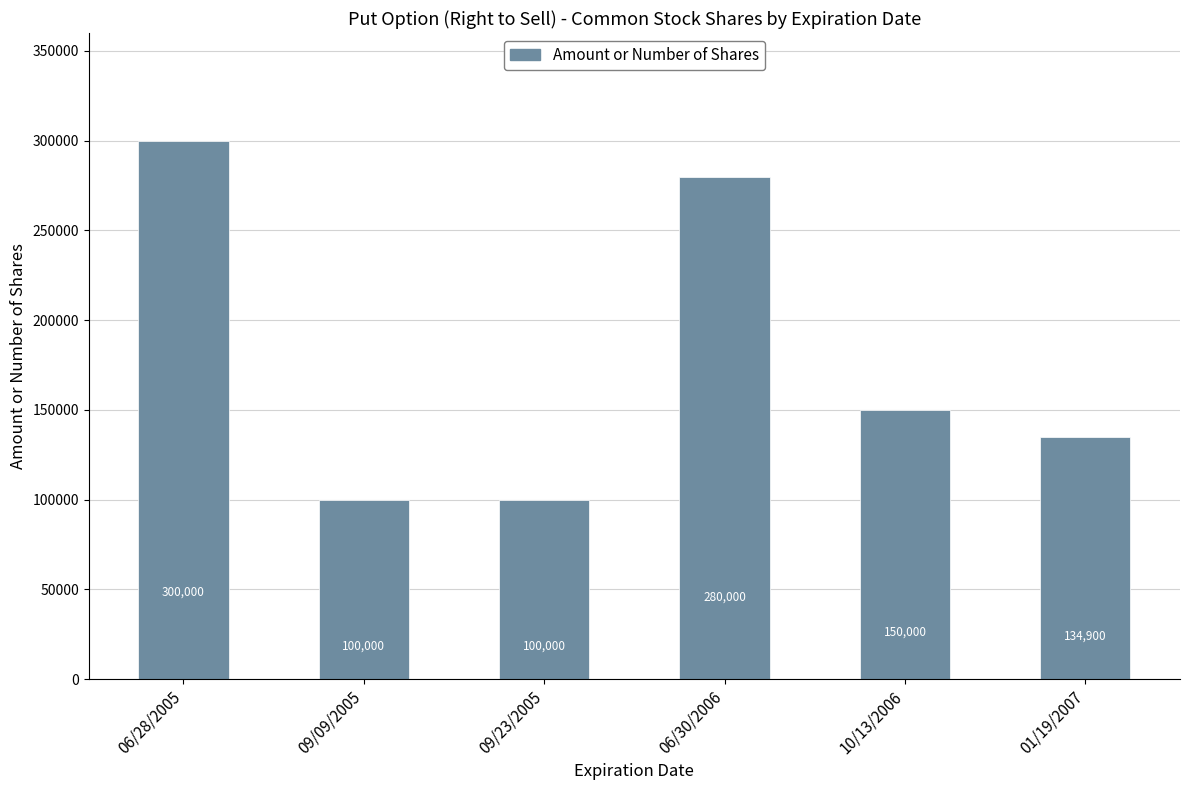

Reading left to right, what are all the values shown in this chart?

06/28/2005=300000	09/09/2005=100000	09/23/2005=100000	06/30/2006=280000	10/13/2006=150000	01/19/2007=134900